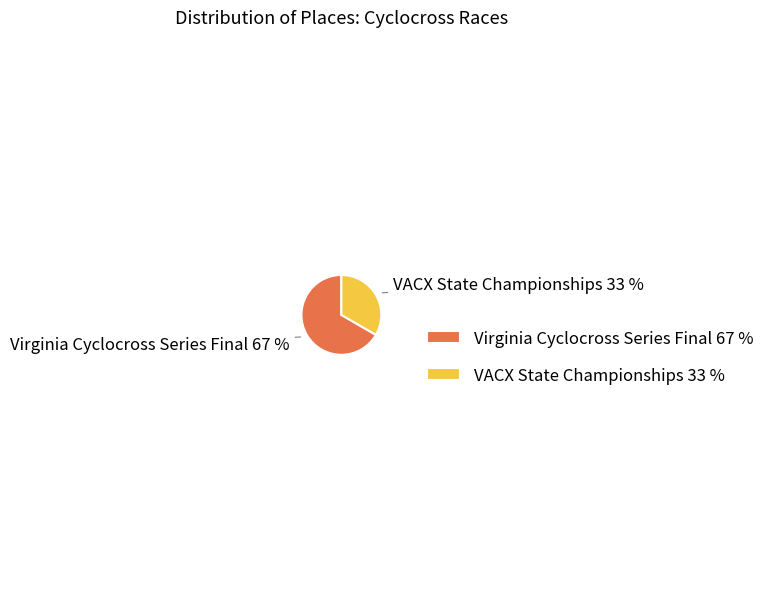

Which slice is the largest?

Virginia Cyclocross Series Final